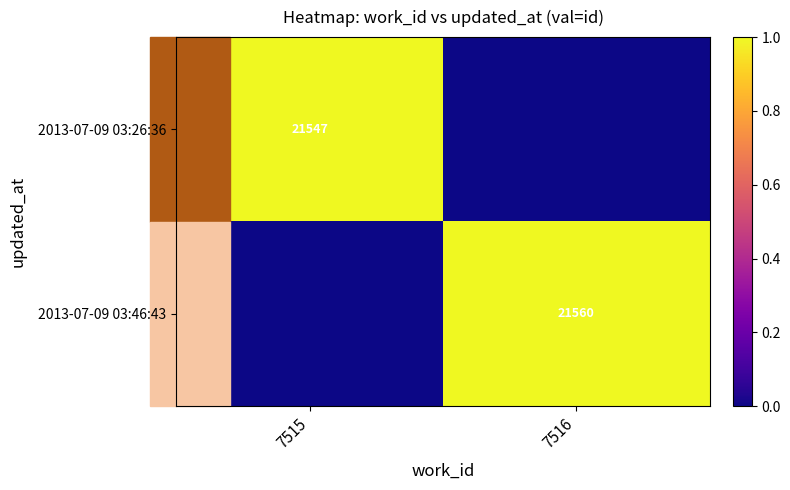

The value of 2013-07-09 03:46:43 at 7516 is 14392. True or false?

False